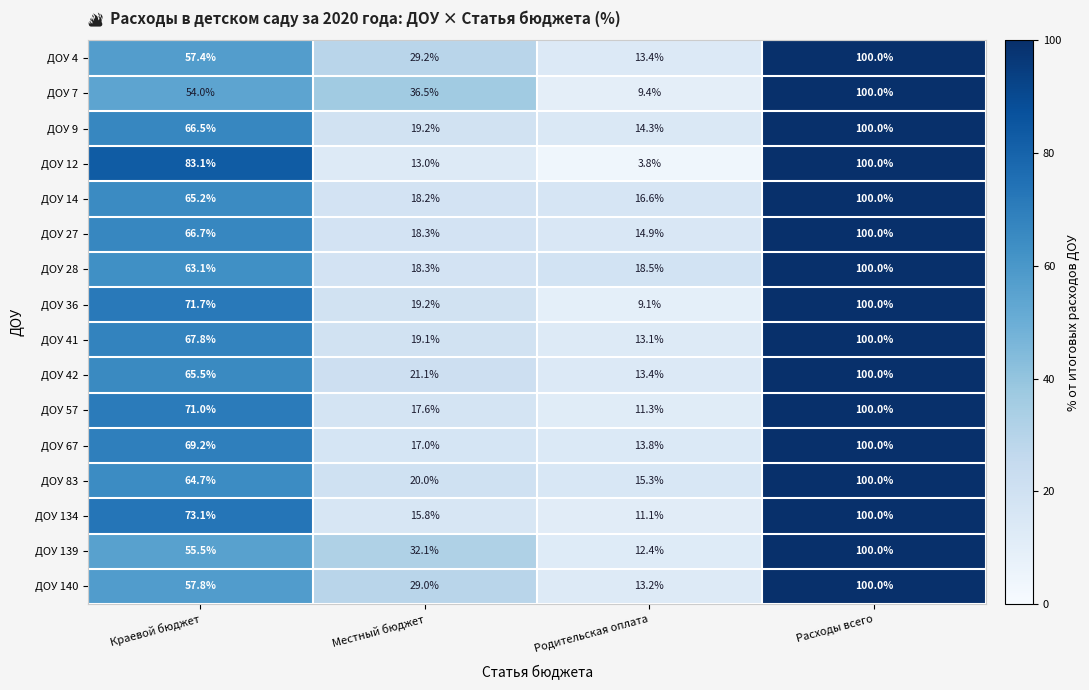

What is the greatest value displayed?

100.0